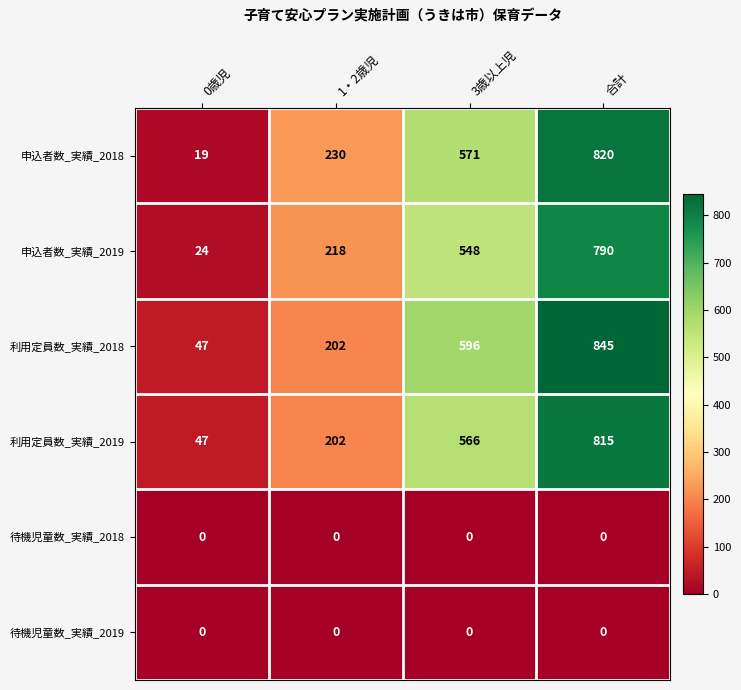

Is it true that 申込者数_実績_2019 equals 790 at 合計?

True